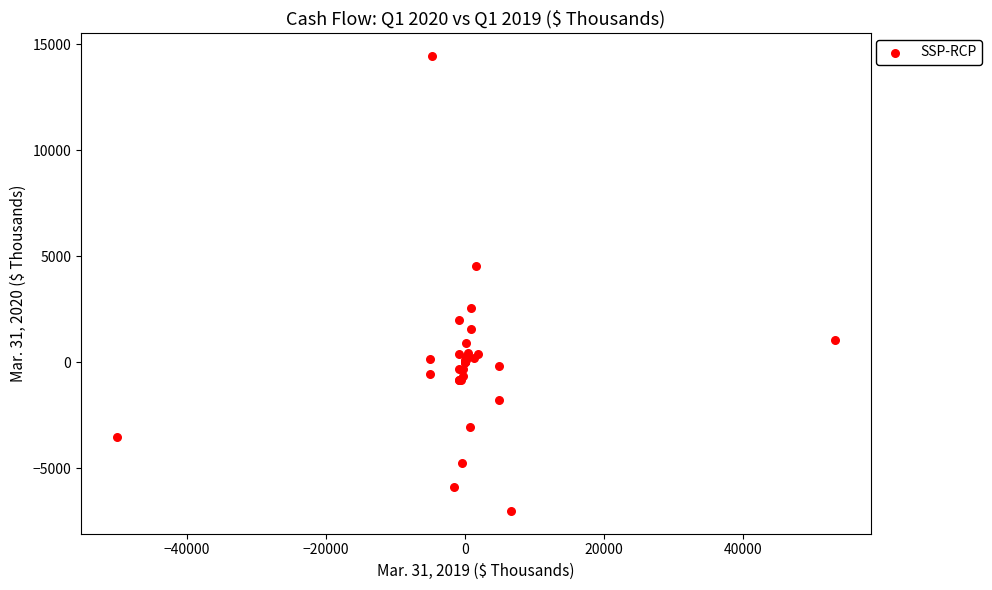

What Y value in the scatter plot is closest to 3723?

4557